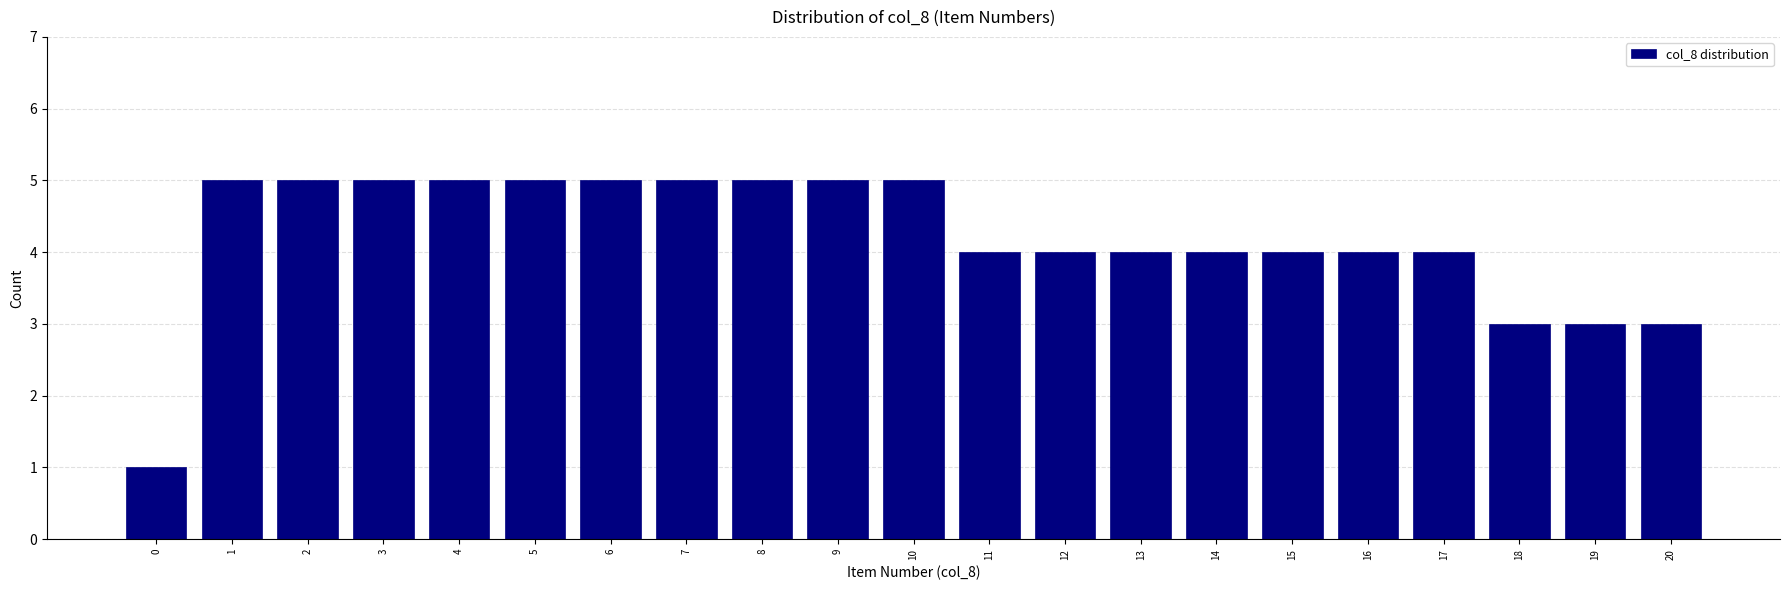

Reading right to left, extract all data points from this chart.

20=3	19=3	18=3	17=4	16=4	15=4	14=4	13=4	12=4	11=4	10=5	9=5	8=5	7=5	6=5	5=5	4=5	3=5	2=5	1=5	0=1